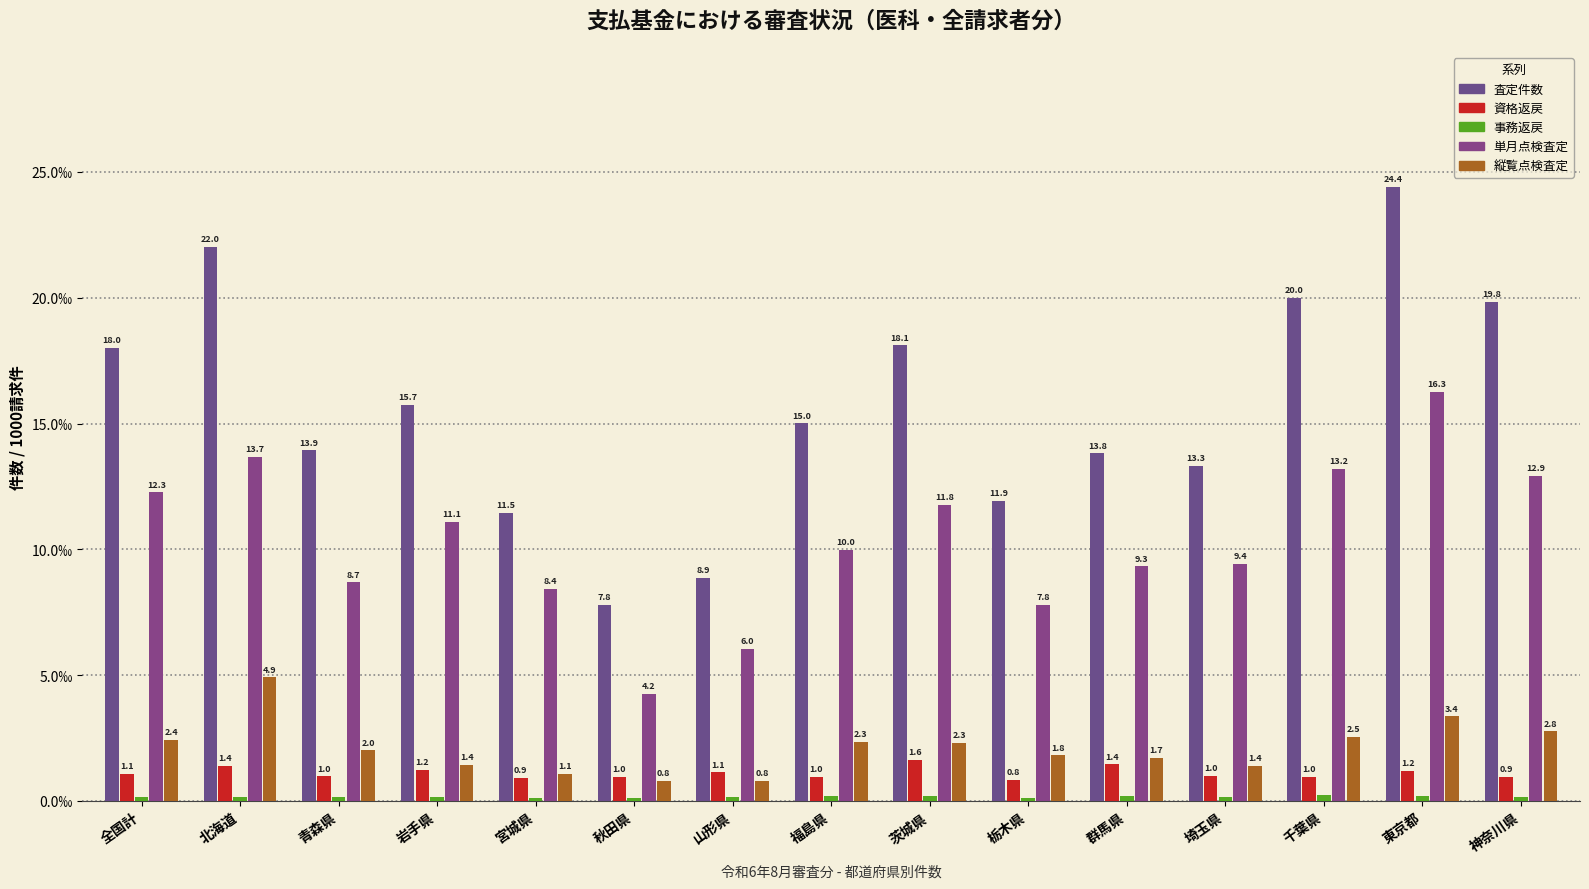

At which category is the sum across all series the highest?

東京都